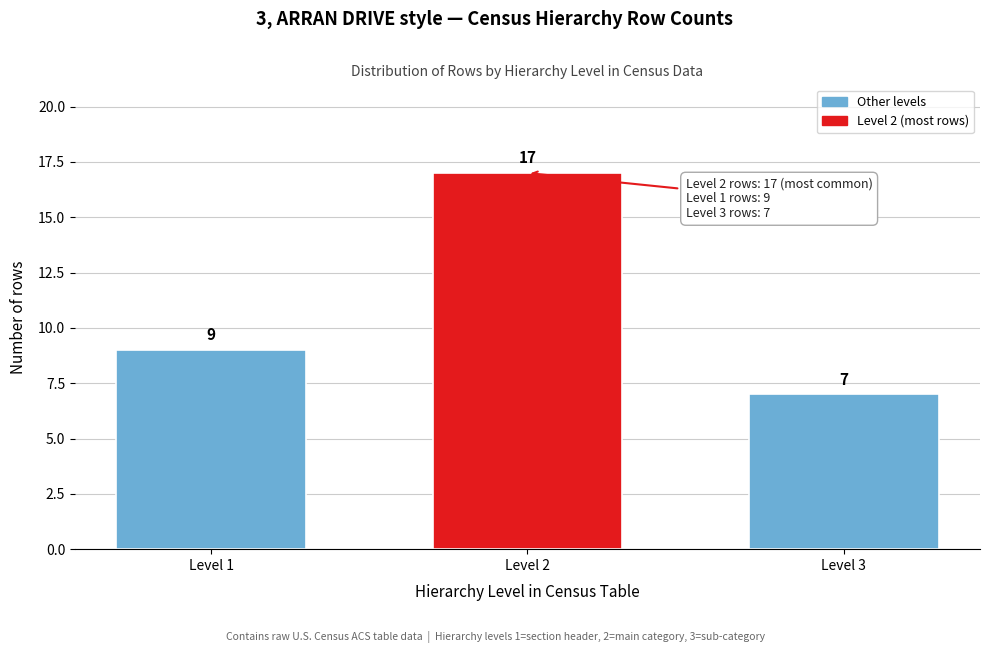

Reading right to left, extract all data points from this chart.

7	17	9